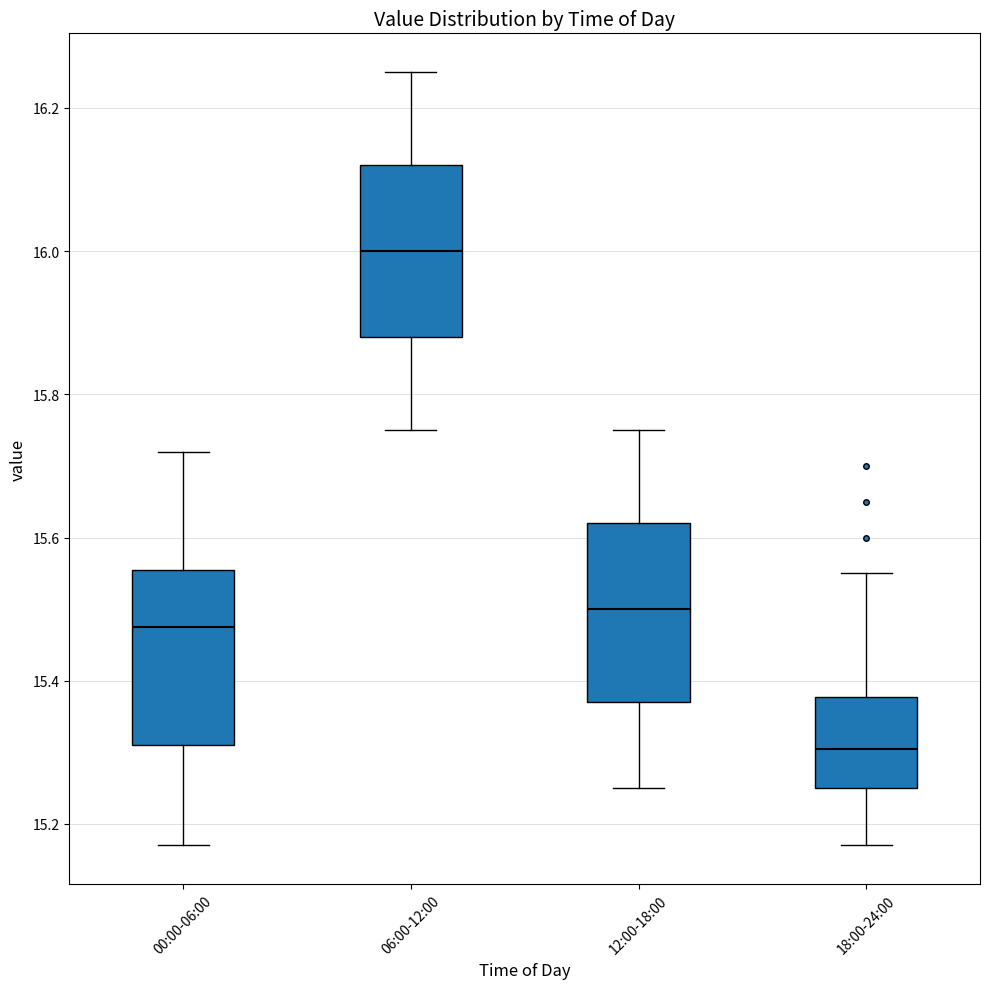

Reading left to right, read every box against the y-axis: the position of its median line, the range the box covers, and the ends of its whiskers. The values are not printed on the chart, so give them approximately, as read against the axis.

00:00-06:00: median 15.48, box 15.32 to 15.56, whiskers 15.18 to 15.72
06:00-12:00: median 16.00, box 15.88 to 16.12, whiskers 15.76 to 16.26
12:00-18:00: median 15.50, box 15.38 to 15.62, whiskers 15.26 to 15.76
18:00-24:00: median 15.30, box 15.26 to 15.38, whiskers 15.18 to 15.56